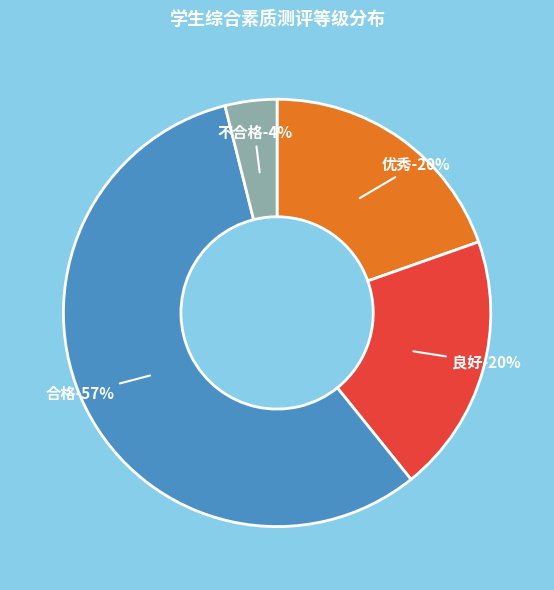

What is the smallest slice in the pie chart?

不合格